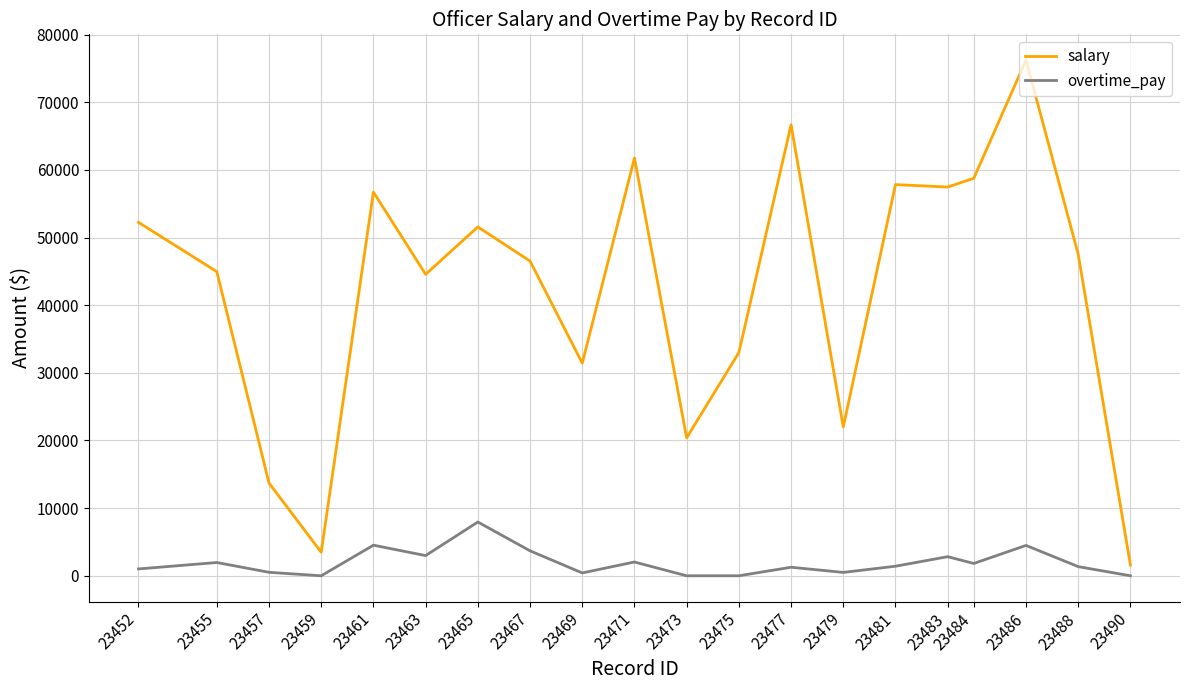

The value of salary at 23463 is 44564.3. True or false?

True